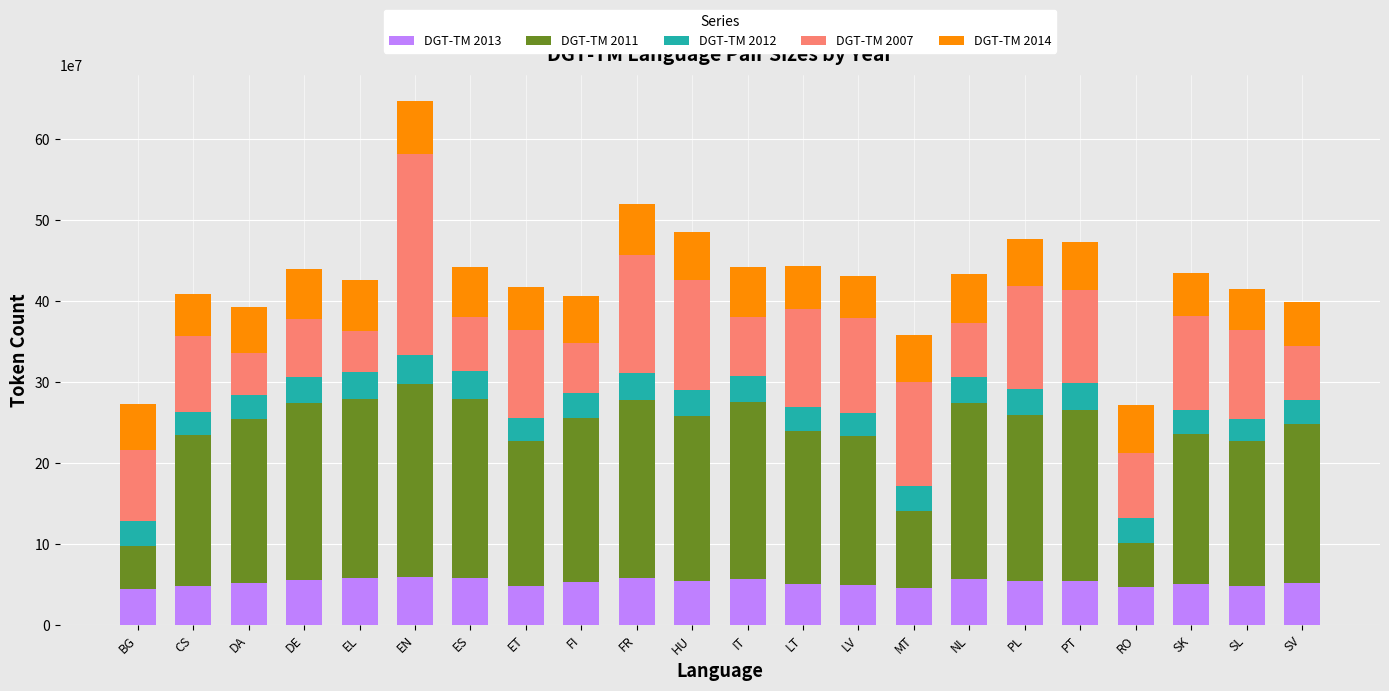

What is the average value of the DGT-TM 2013 series?

52030104